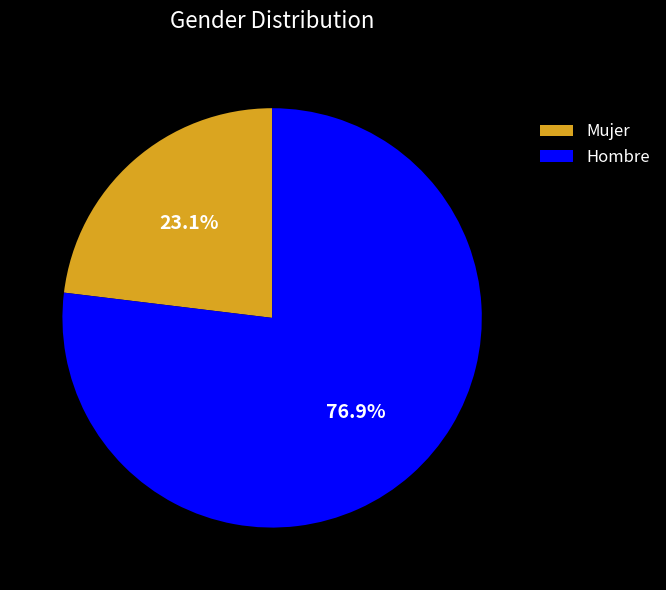

Is Hombre the majority of the pie?

Yes